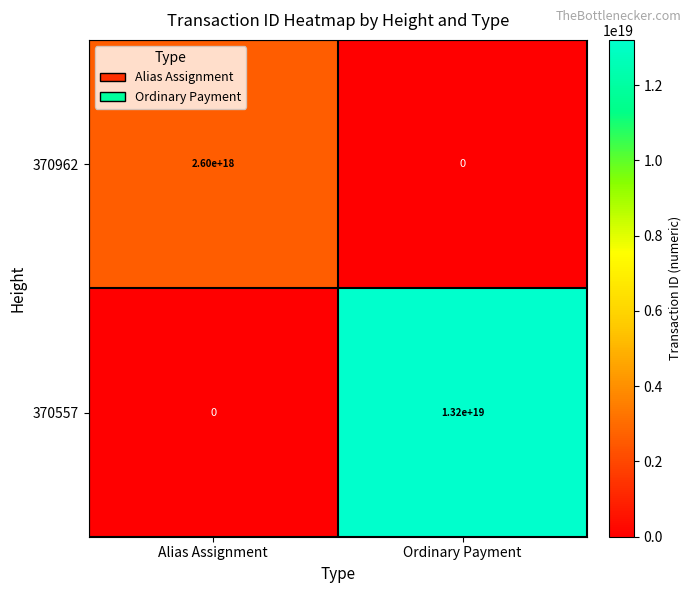

List the series in order of their peak value, lowest first.

370962, 370557